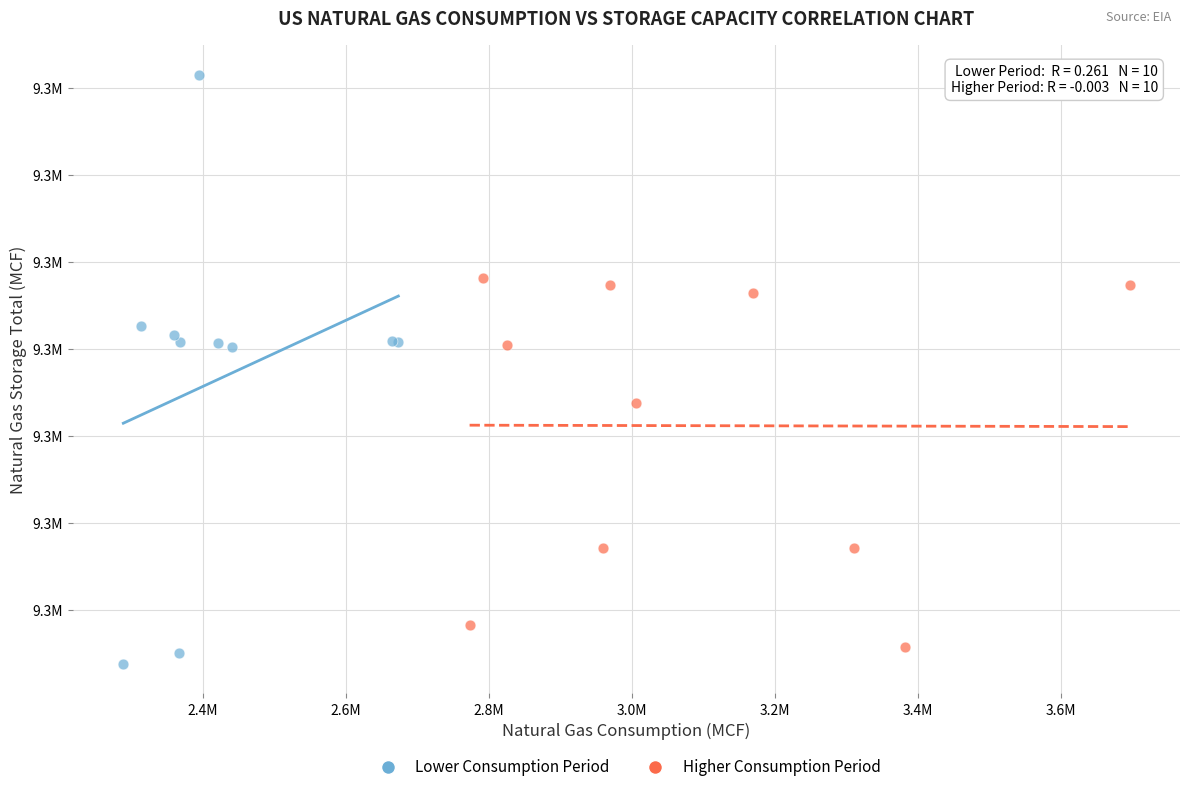

Which series contains the lowest Y value?

Lower Consumption Period